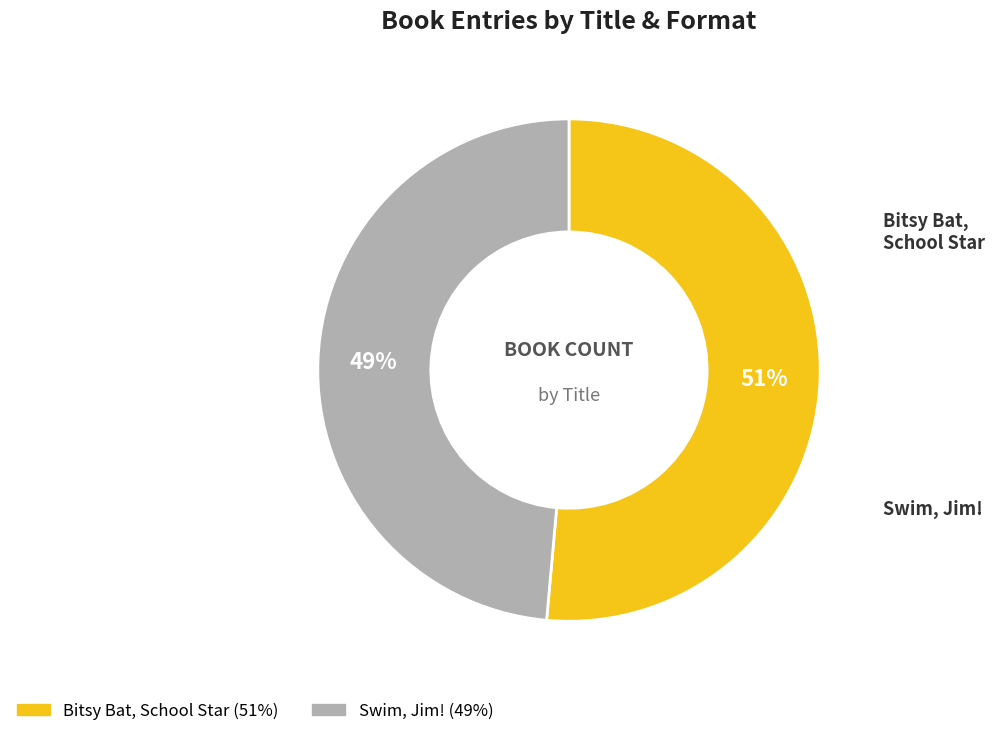

To the nearest percent, what is the average slice percentage?

50%